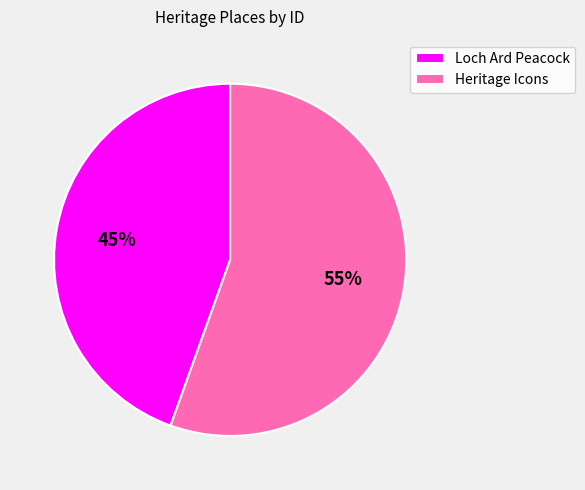

To the nearest percent, what portion does Heritage Icons represent?

55%